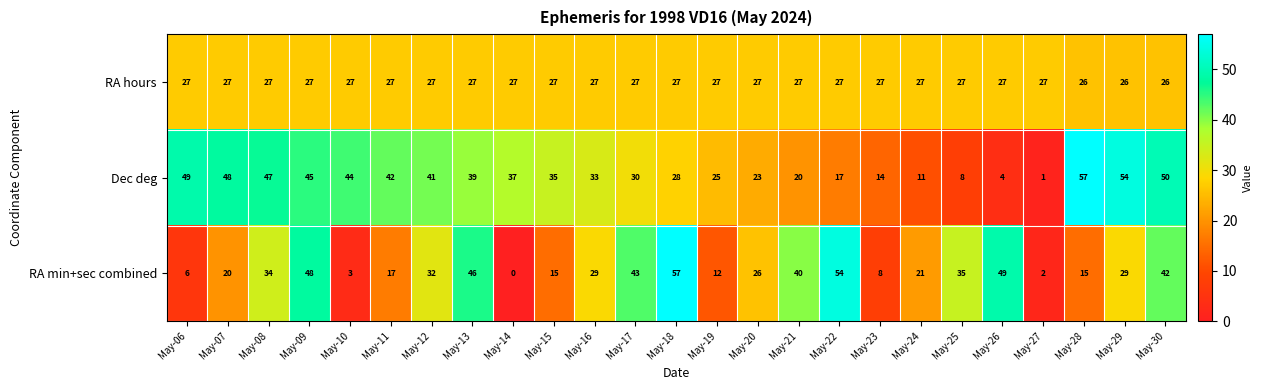

At which category is the sum across all series the highest?

May-09